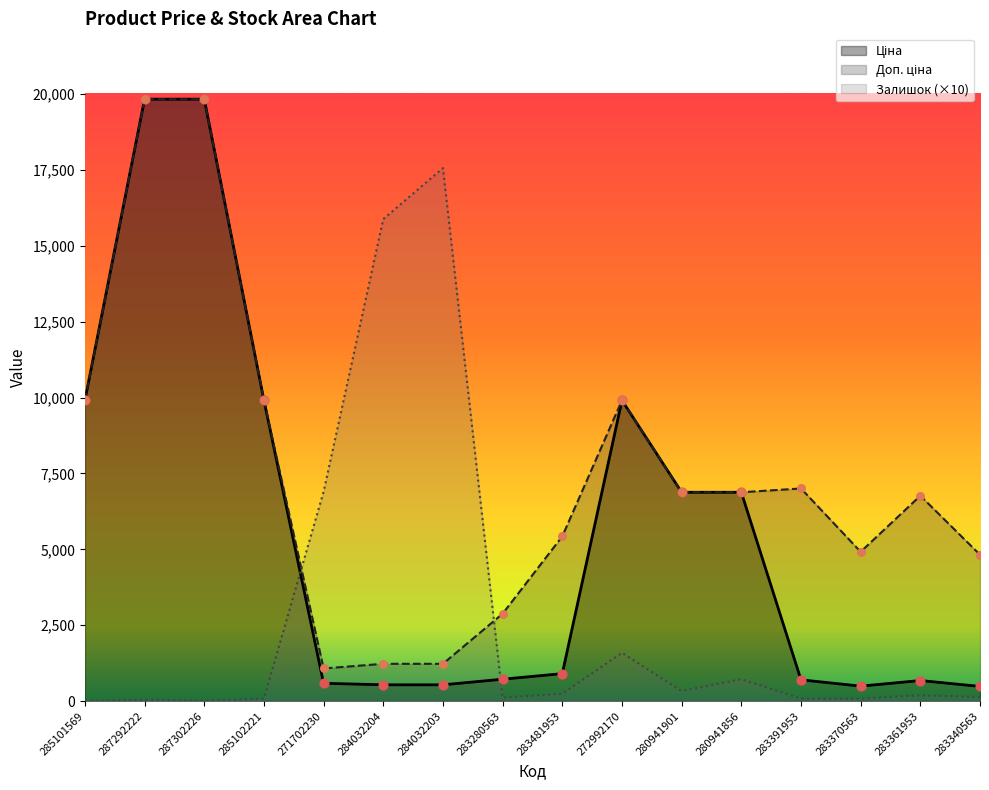

What are all the series names shown in the legend?

Ціна, Доп. ціна, Залишок